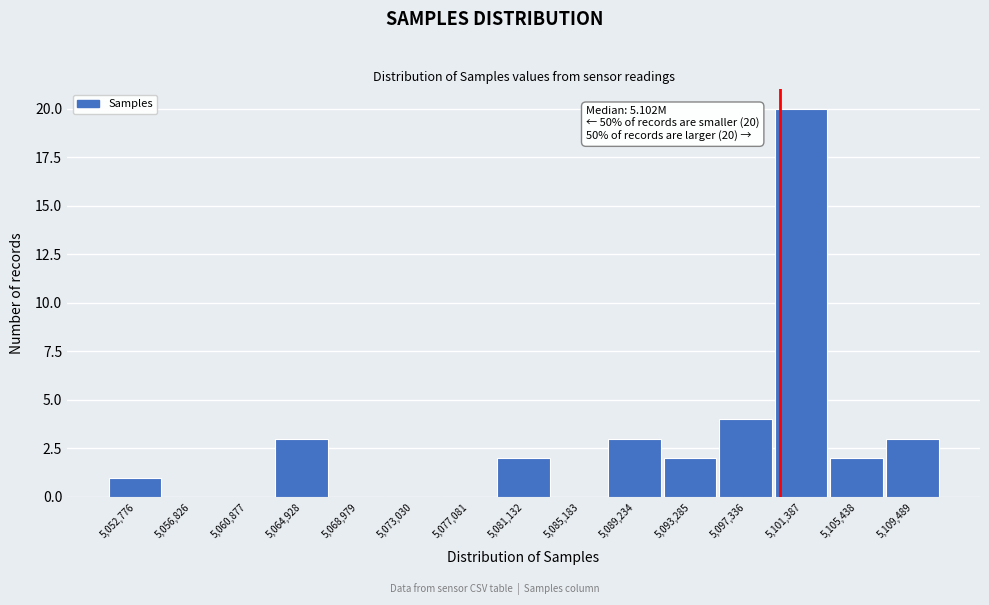

Reading left to right, list all the values displayed in this chart.

5,052,776=1	5,056,826=0	5,060,877=0	5,064,928=3	5,068,979=0	5,073,030=0	5,077,081=0	5,081,132=2	5,085,183=0	5,089,234=3	5,093,285=2	5,097,336=4	5,101,387=20	5,105,438=2	5,109,489=3